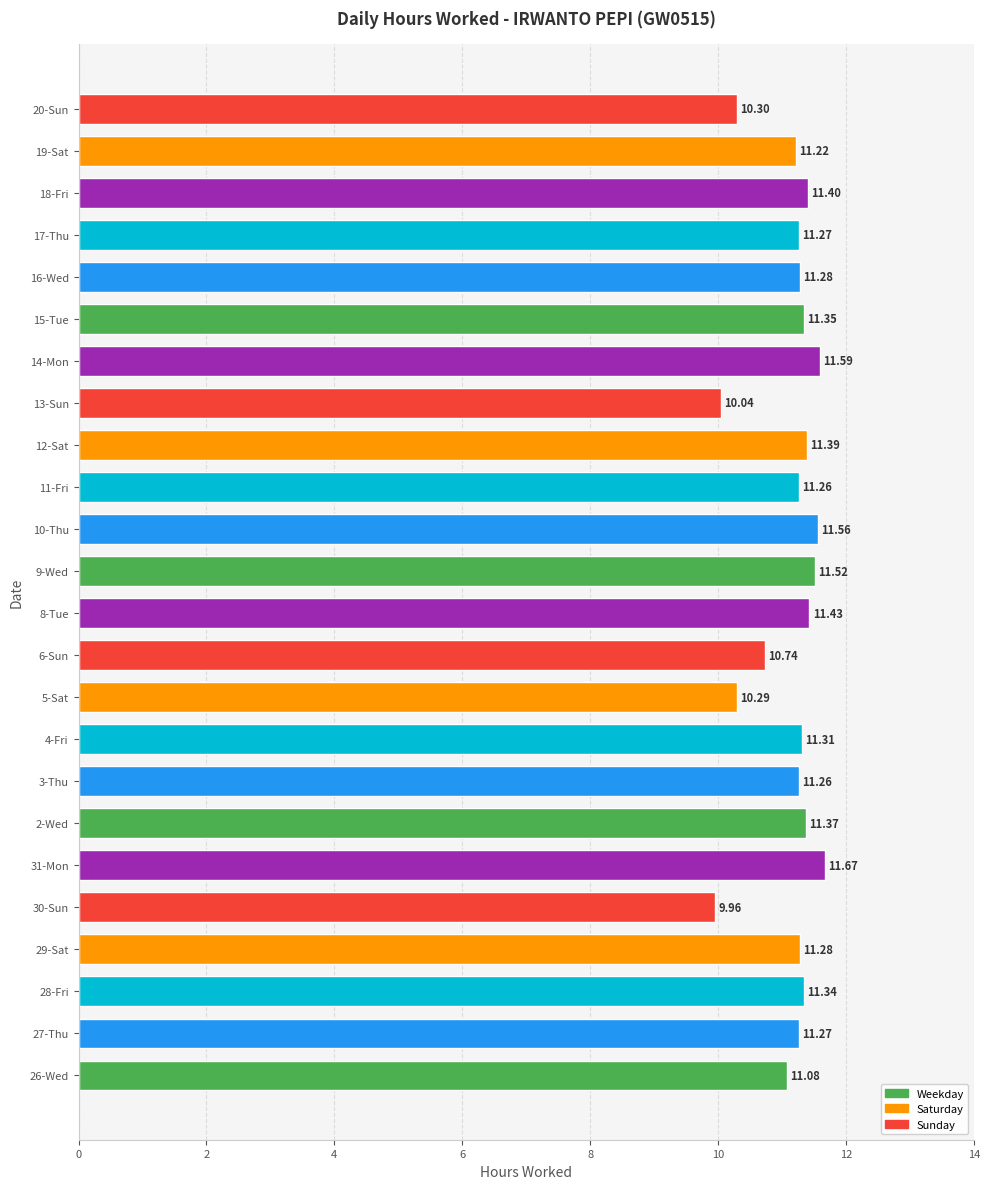

Which has a higher value, 13-Sun or 28-Fri?

28-Fri